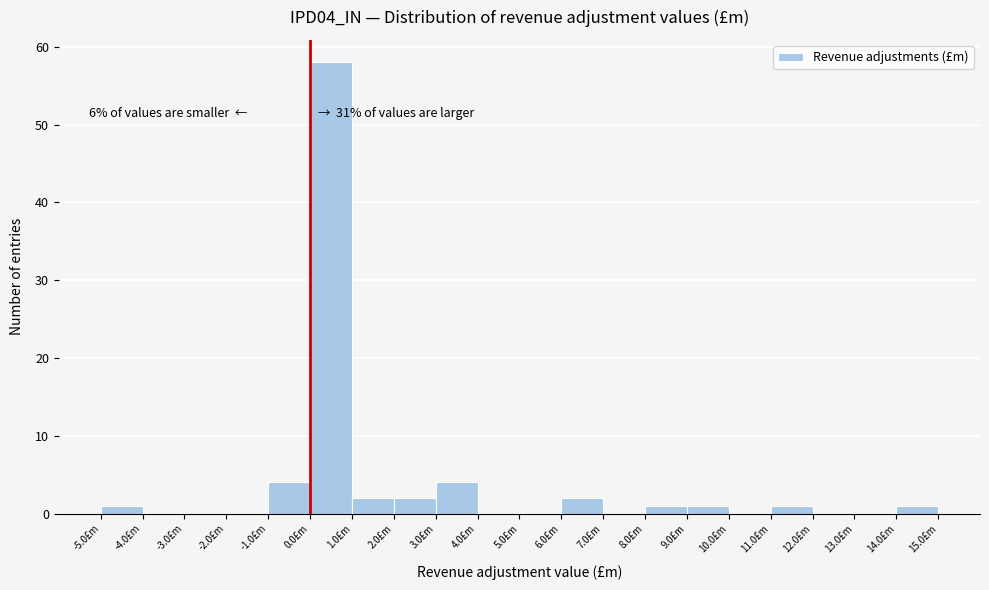

Which range on the x-axis has the tallest bar?

0 to 1